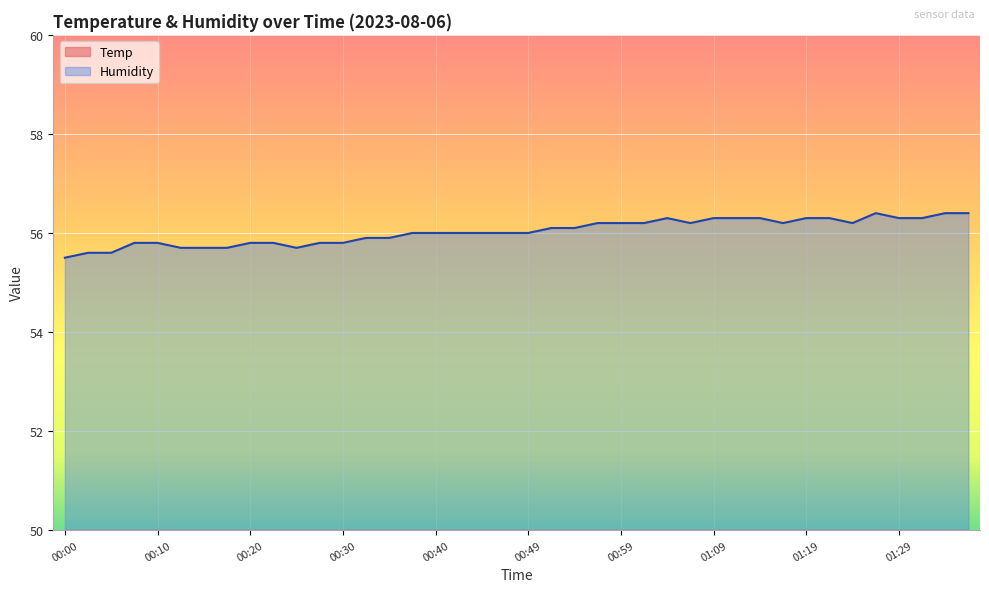

What is the label of the 29th point from the left?

01:09